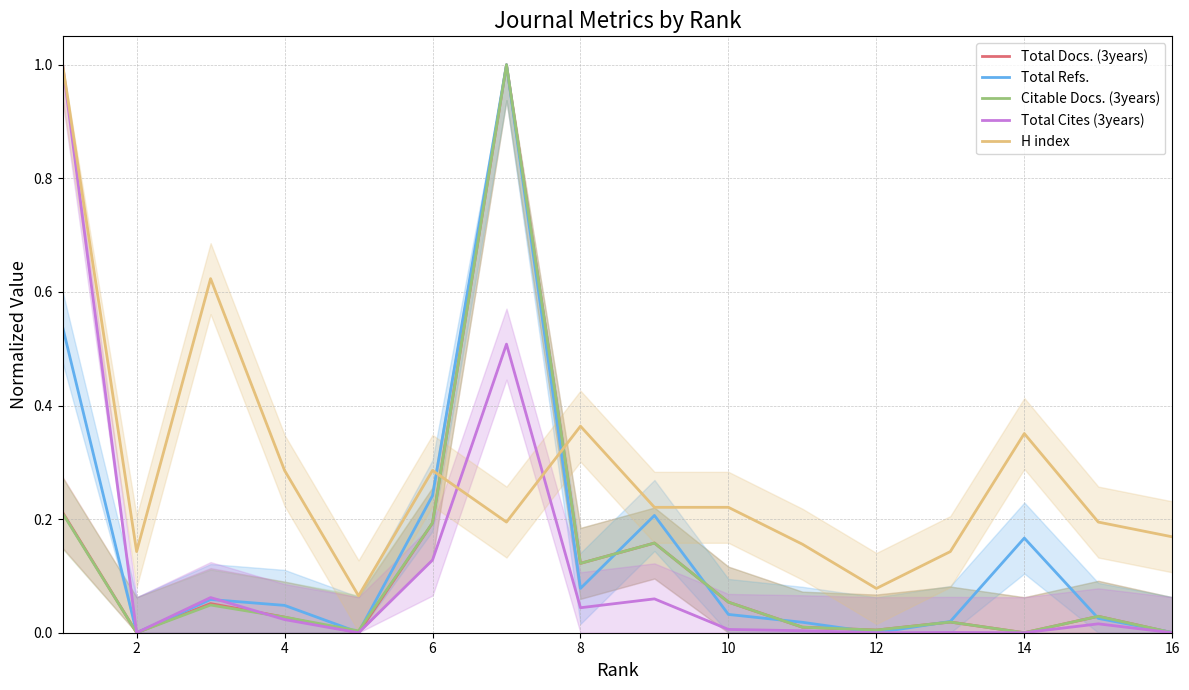

True or false: Citable Docs. (3years) and Total Docs. (3years) cross at least once.

False